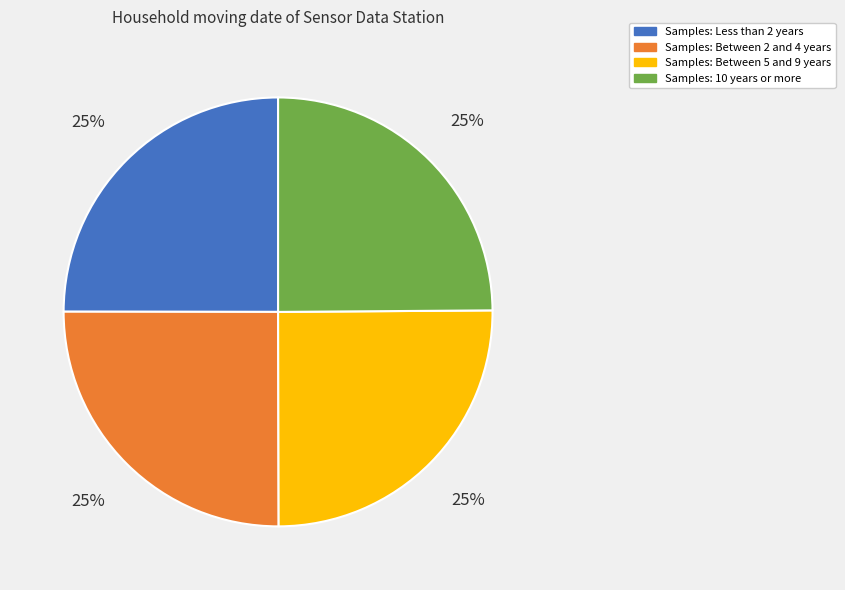

Is there any slice that represents more than half of the pie?

No